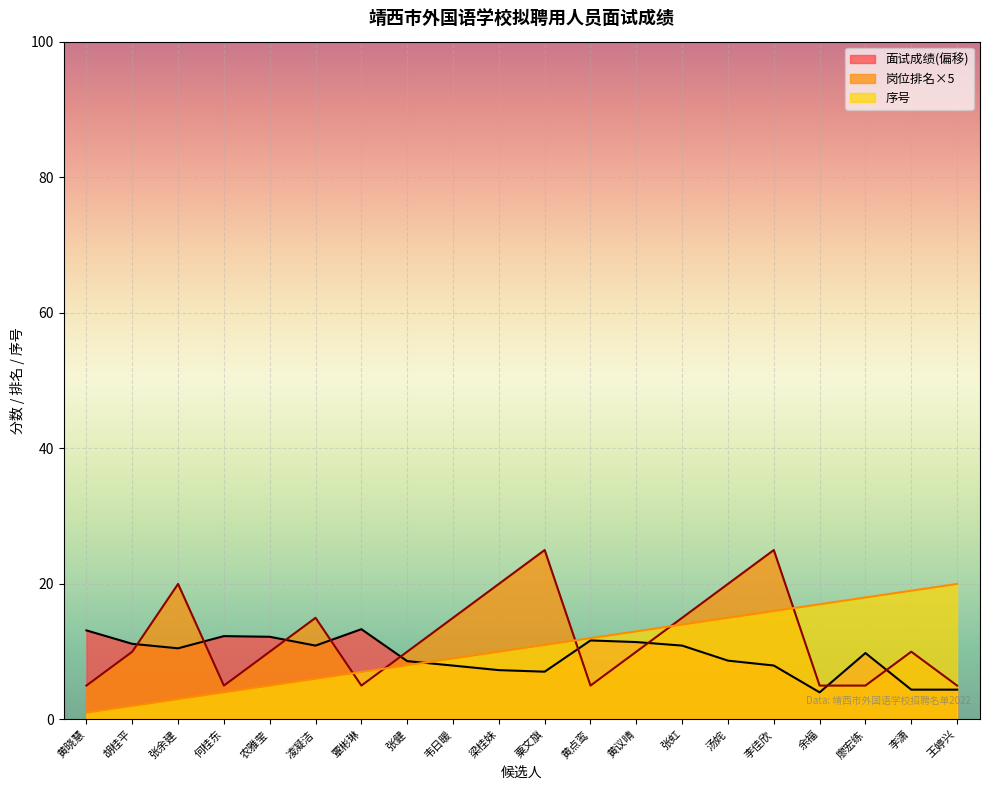

How many lines are shown in the chart?

3